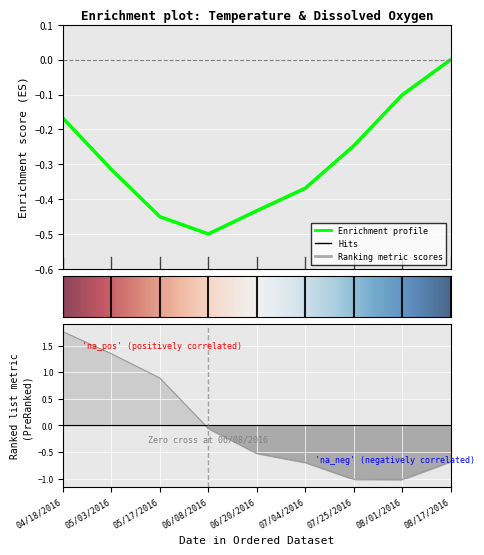

How many categories are shown in the chart?

9